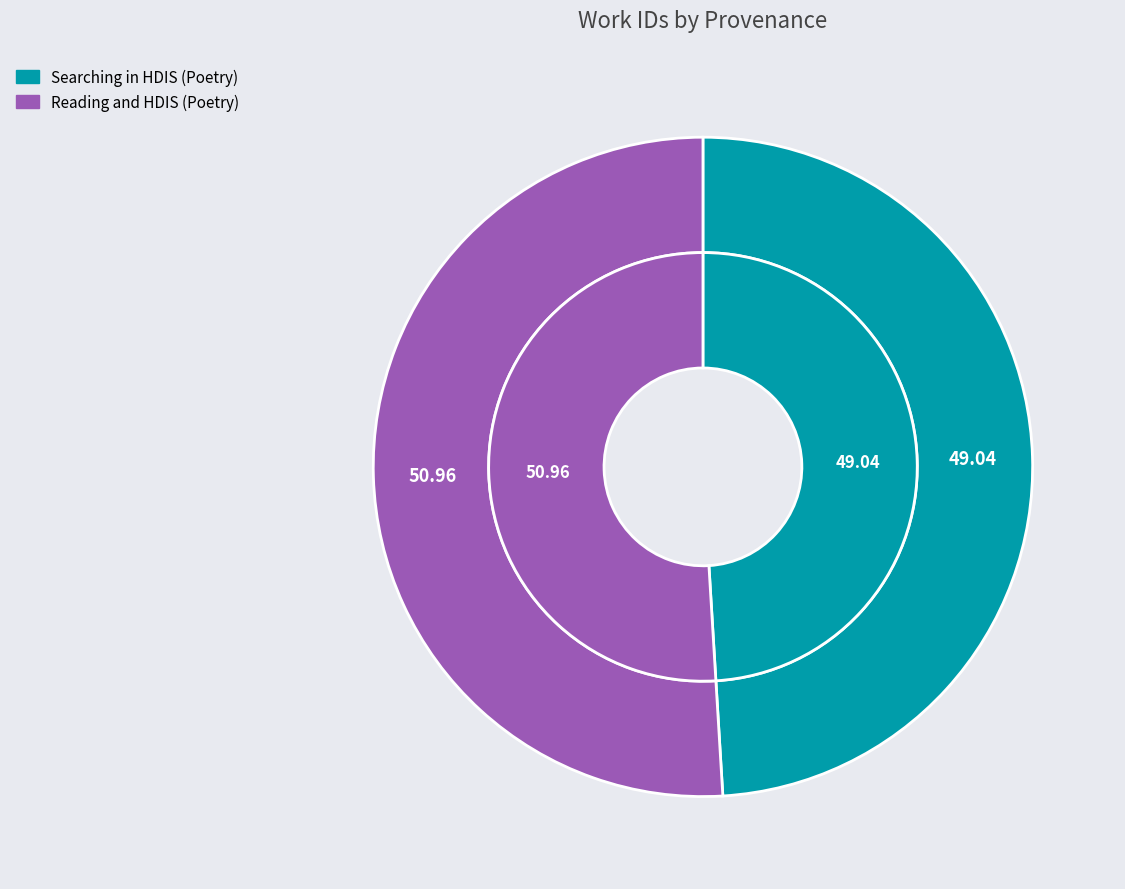

To the nearest percent, what is the difference between the Reading and HDIS (Poetry) and Searching in HDIS (Poetry) slice percentages?

2%